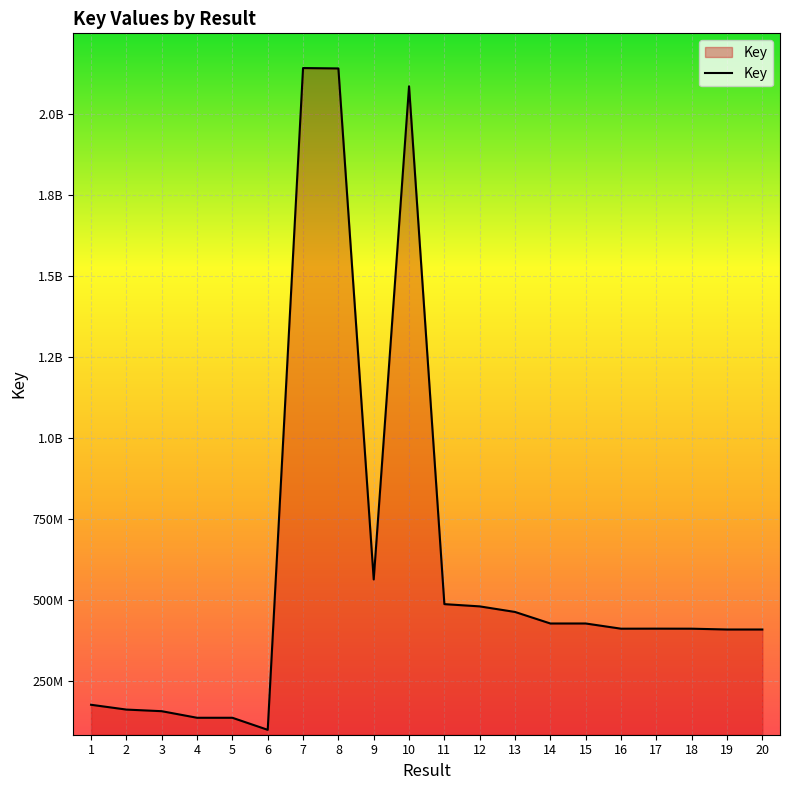

List the labels in order of value, smallest first.

6, 5, 4, 3, 2, 1, 20, 19, 18, 16, 17, 14, 15, 13, 12, 11, 9, 10, 8, 7